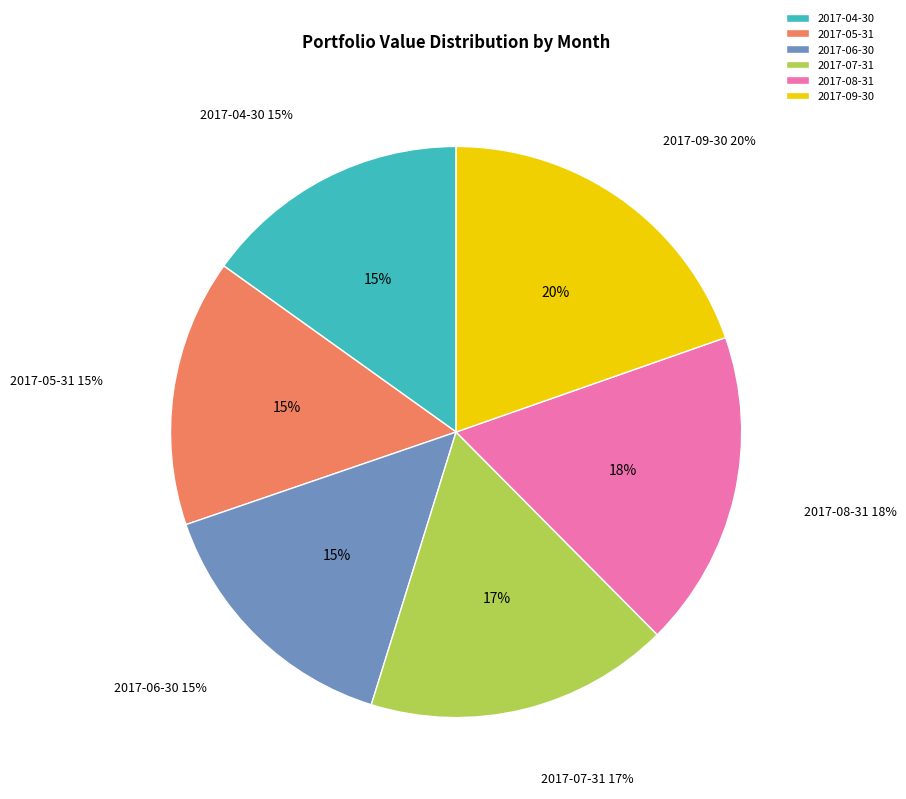

Is there a majority slice in this chart?

No